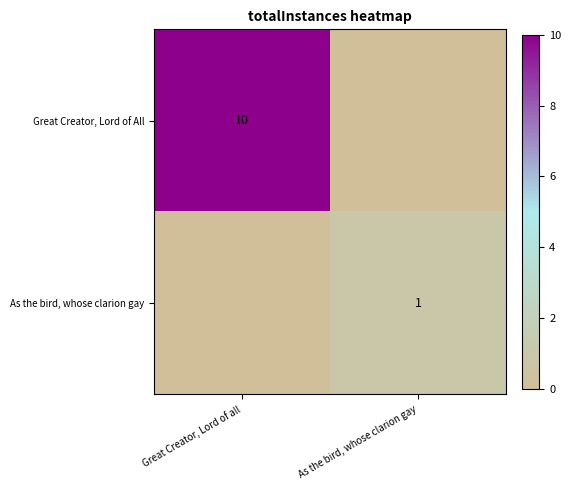

The Great Creator, Lord of All series shows 4 at Great Creator, Lord of all. True or false?

False